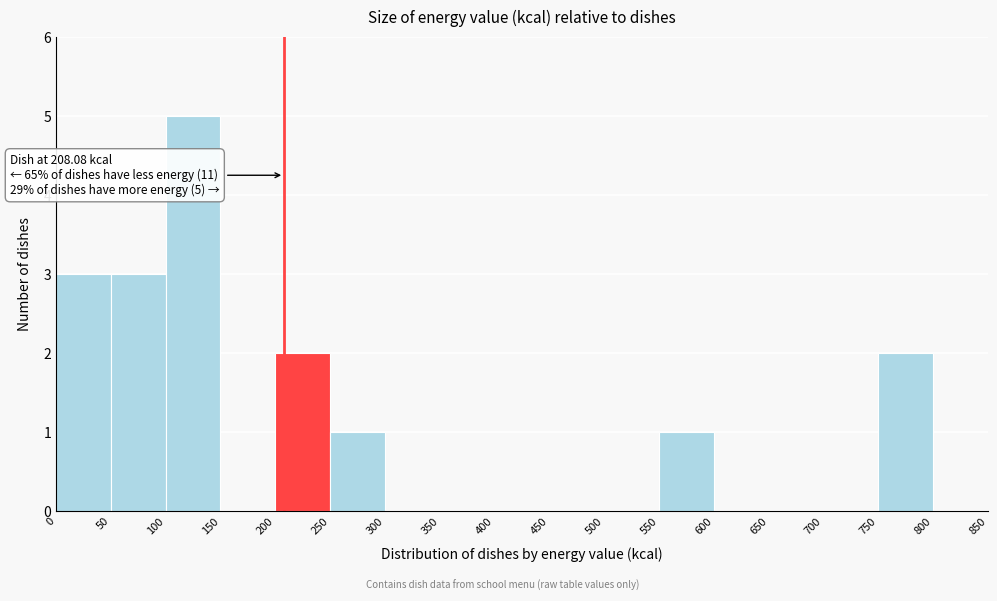

Which range on the x-axis has the tallest bar?

100 to 150